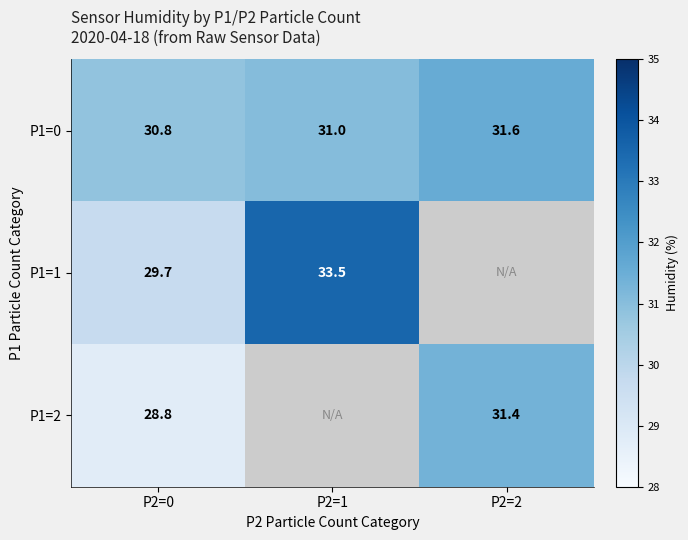

The P1=2 series shows 19.6 at P2=2. True or false?

False